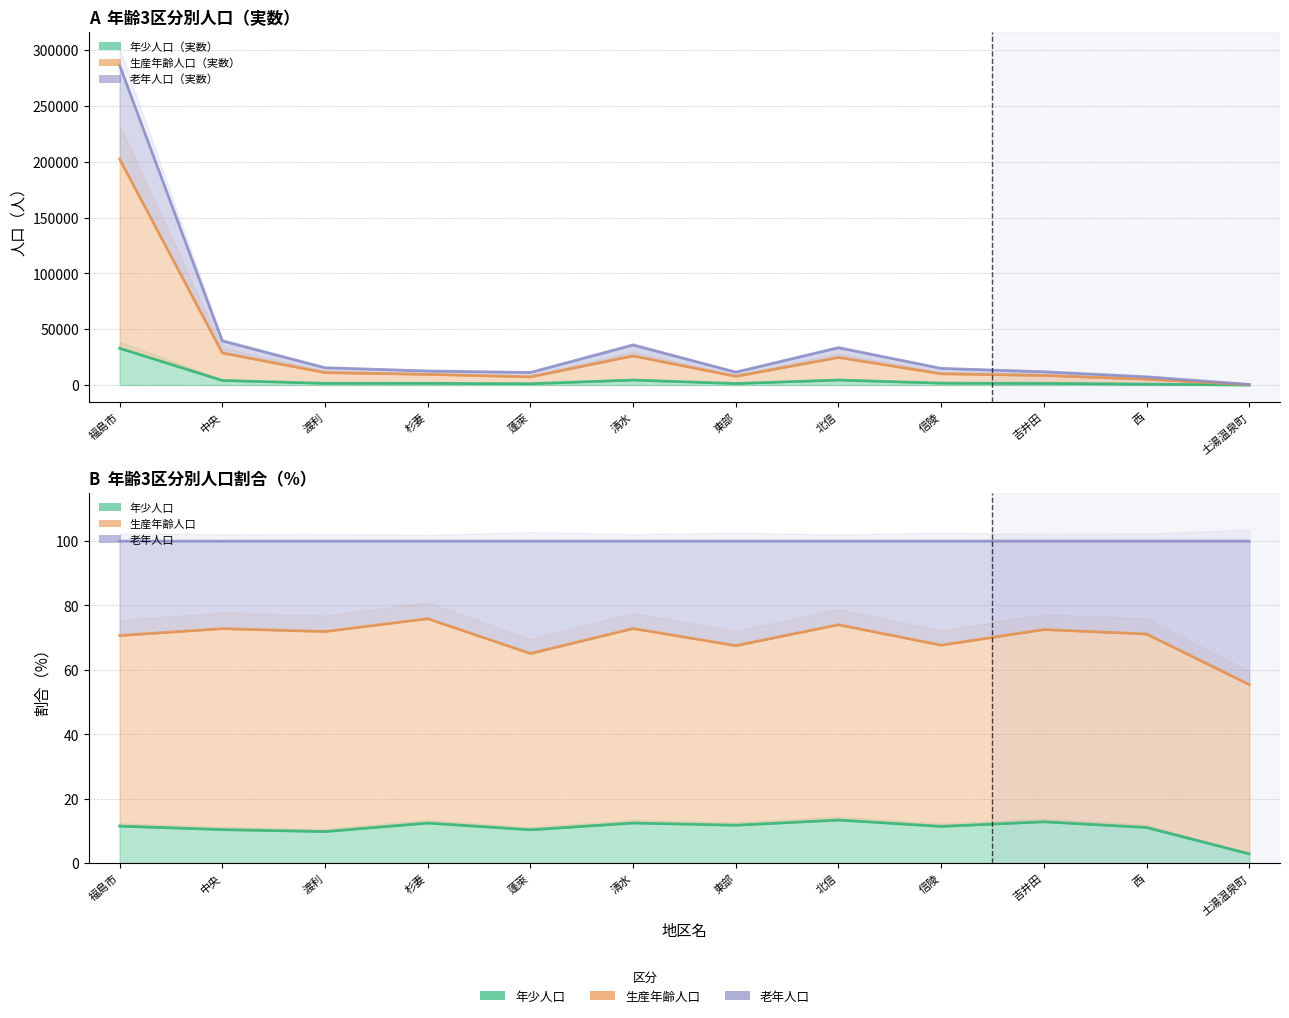

What is the label of the 8th point from the left?

北信